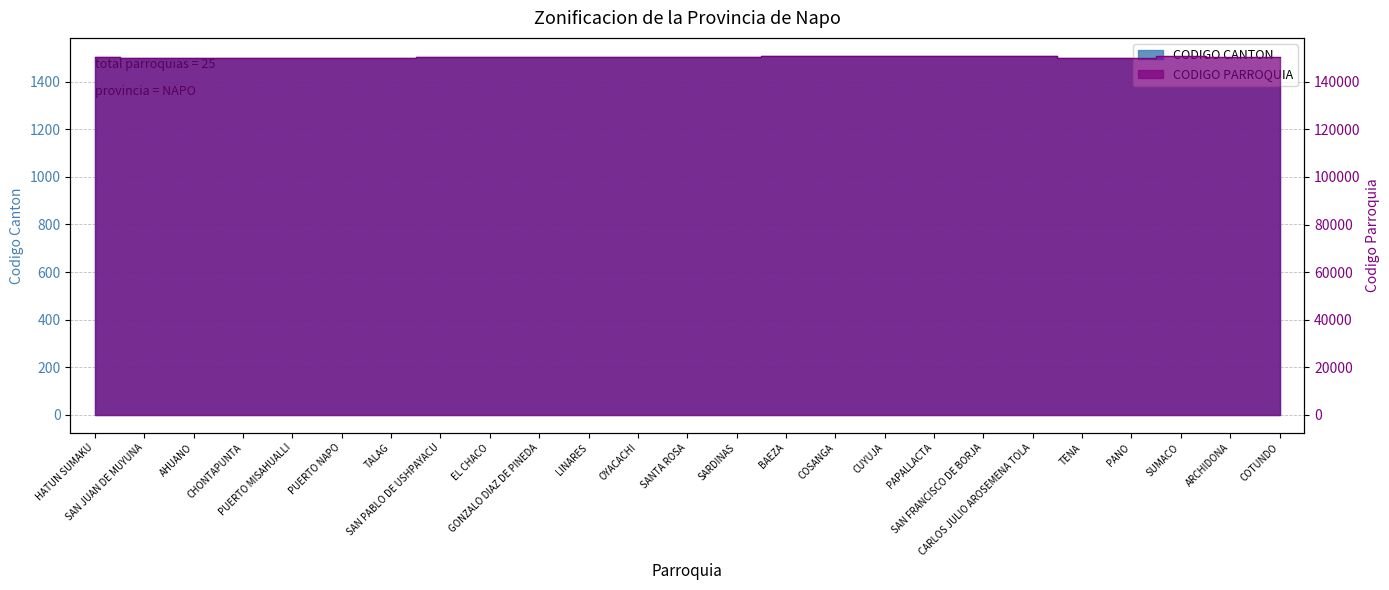

Does the chart display data point markers on the line(s)?

No